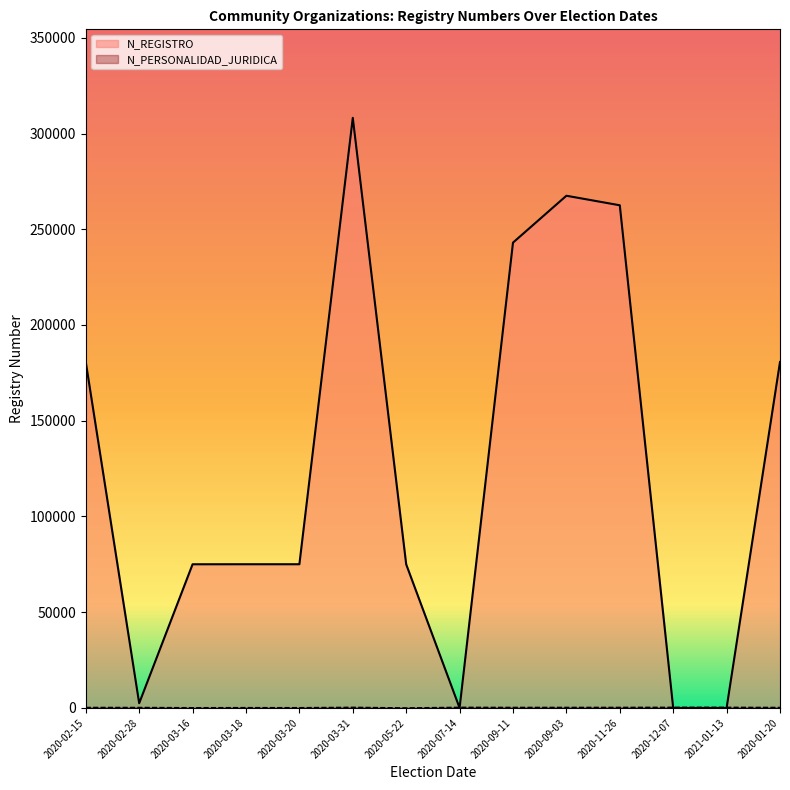

Is the value of N_PERSONALIDAD_JURIDICA at 2020-02-28 greater than the value of N_REGISTRO at 2020-02-28?

No